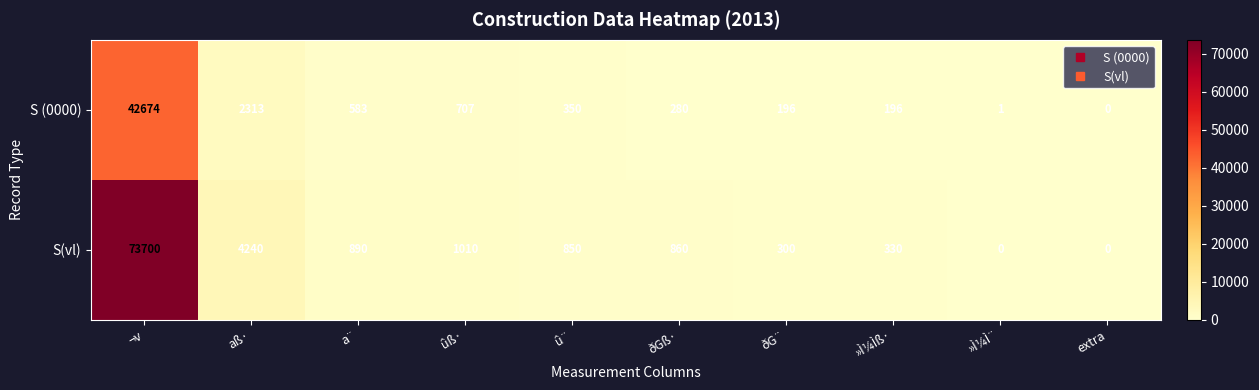

How many data points does each series have?

10